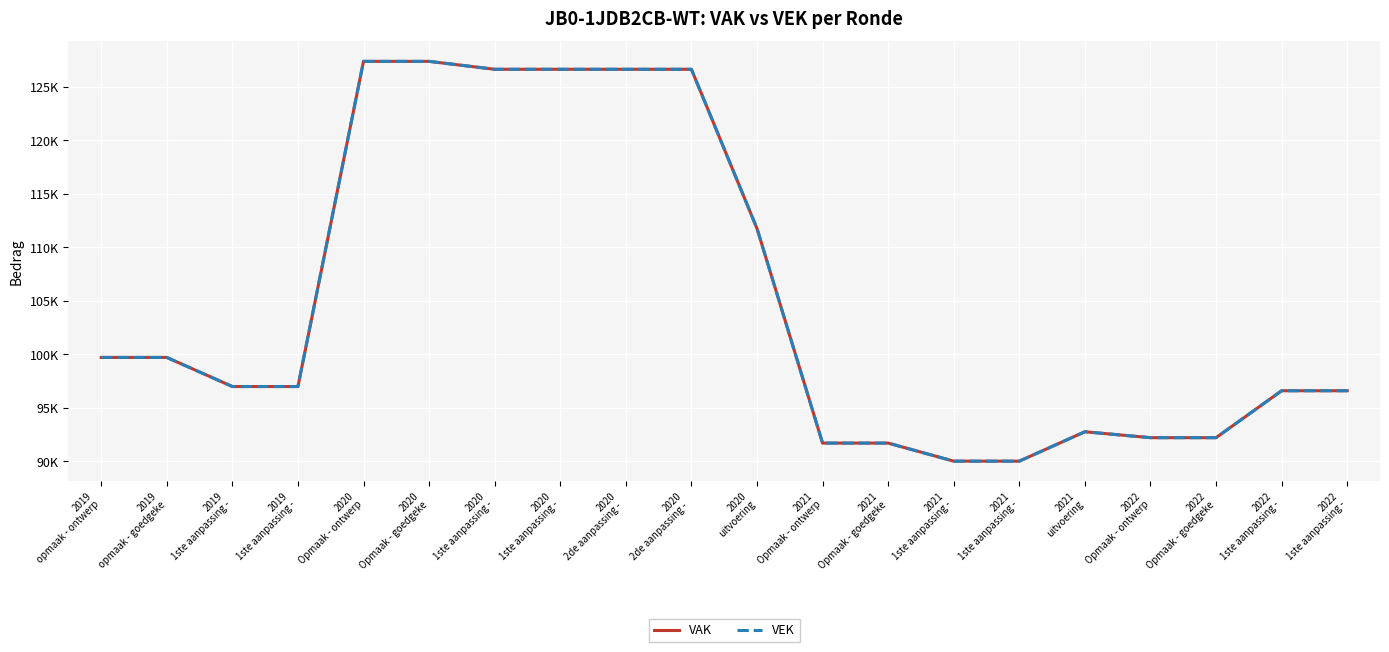

Is this an area chart (filled region under the line)?

No